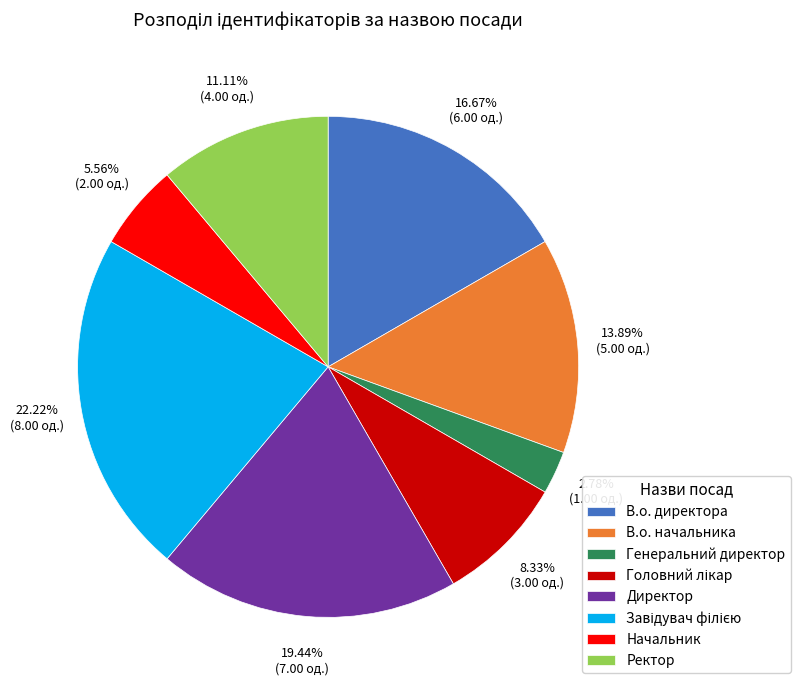

Does Генеральний директор account for over 50% of the chart?

No